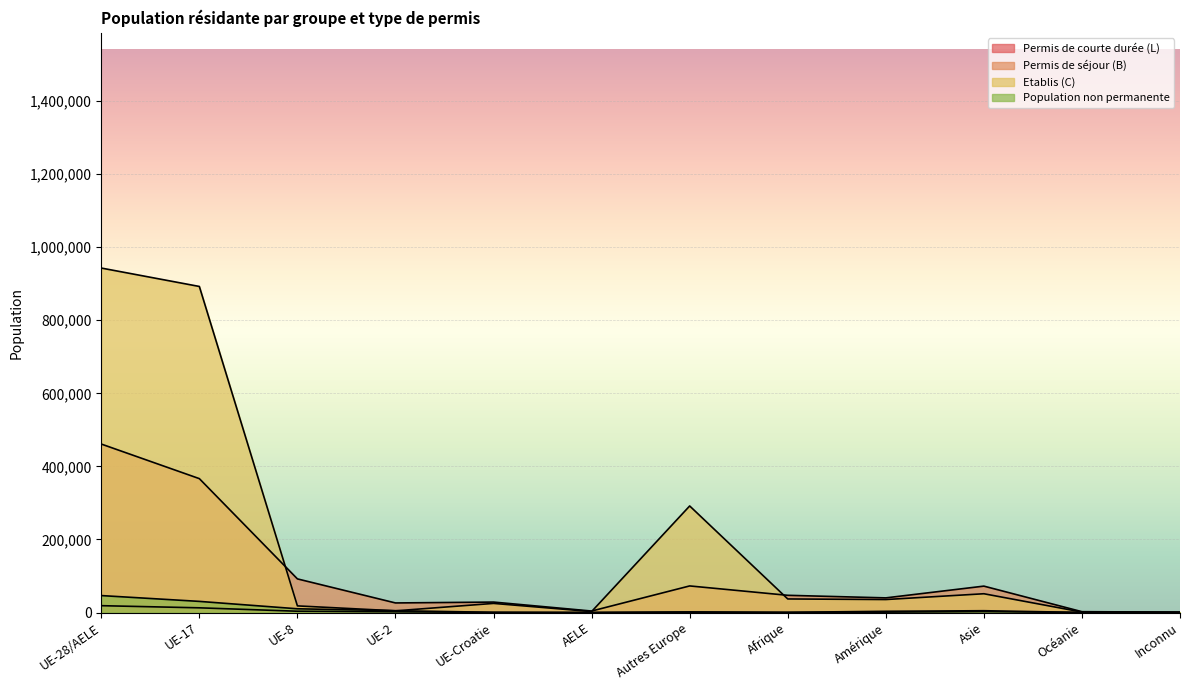

The value of Permis de courte durée (L) at UE-28/AELE is 18734. True or false?

True